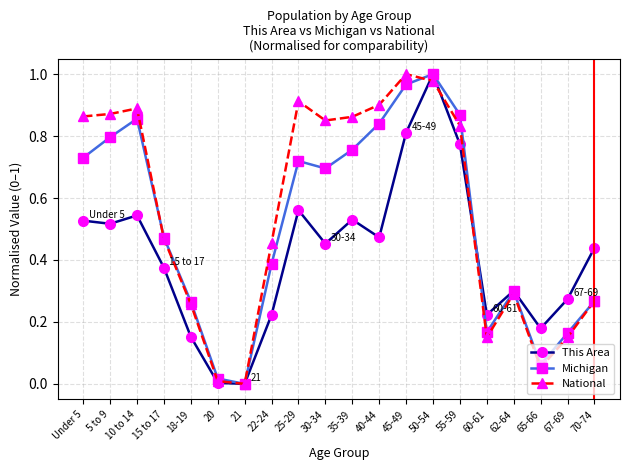

Between 18-19 and 45-49, which series saw the biggest shift?

National